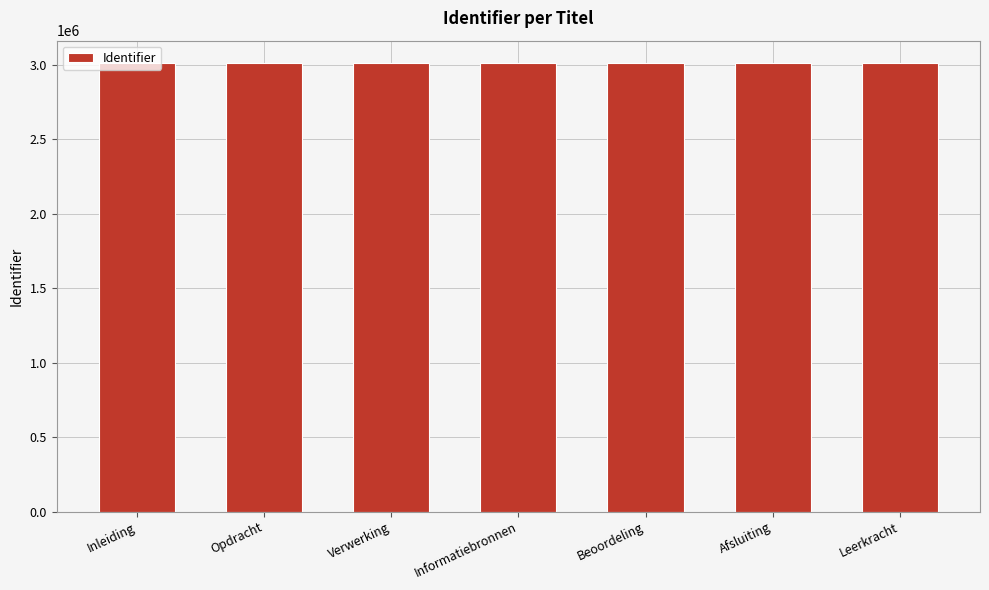

What is the value of the 5th bar from the left?

3011401